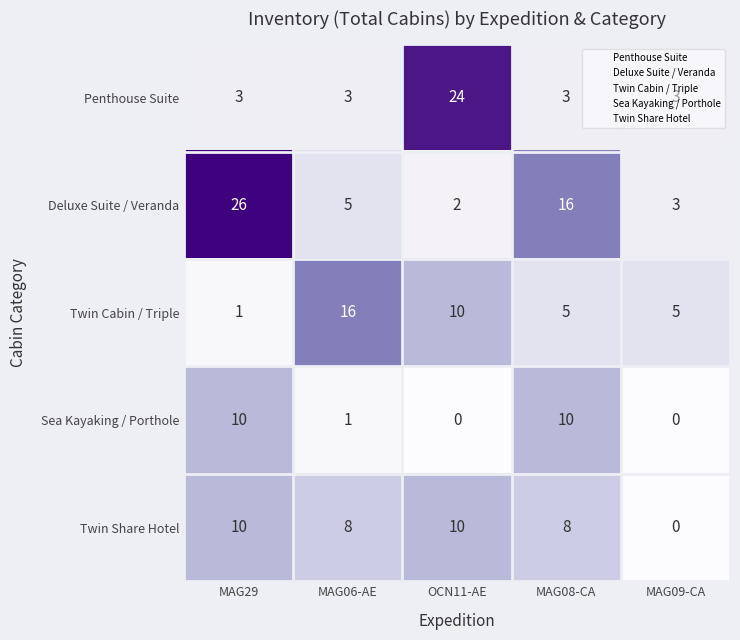

What is the maximum value shown in the chart?

26